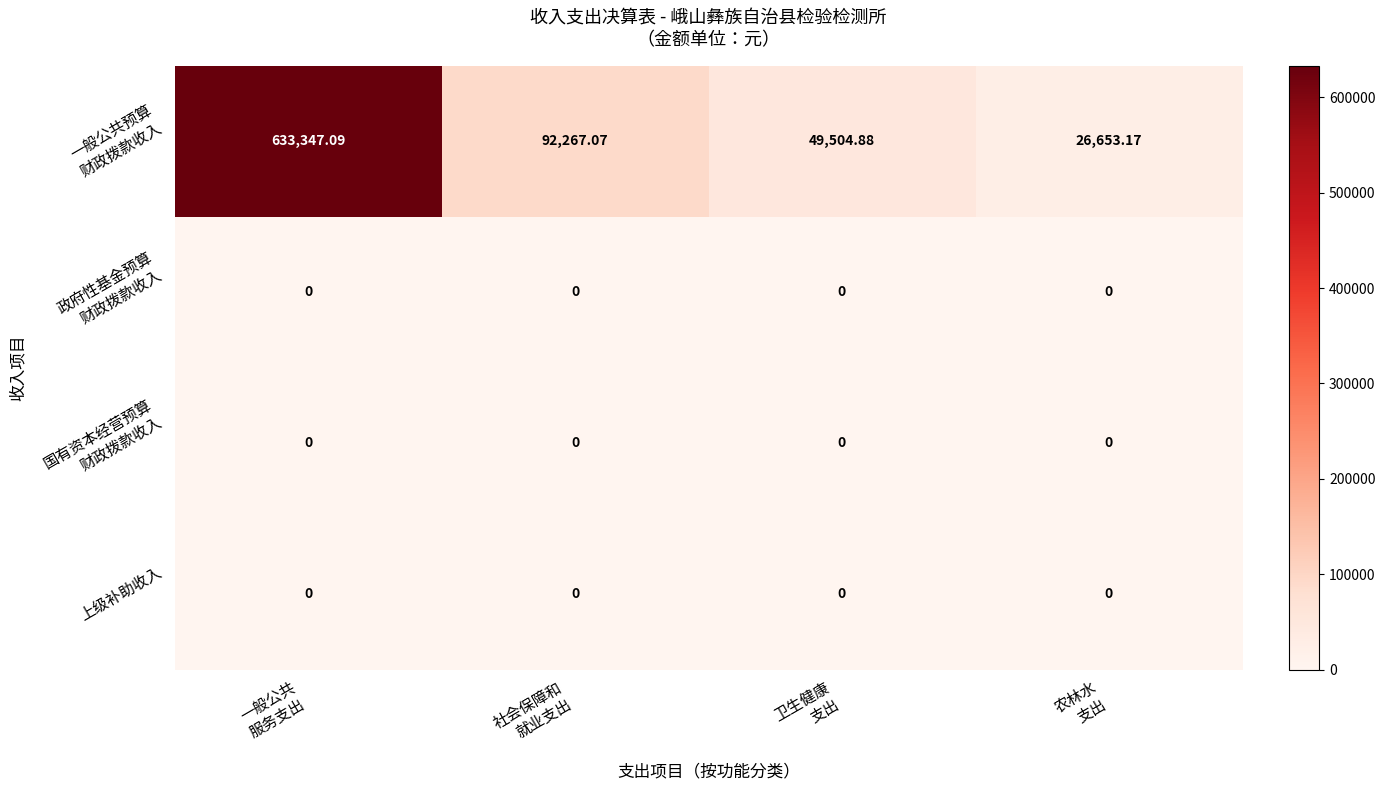

What is the spread (max minus min) of values at 卫生健康
支出?

49504.9